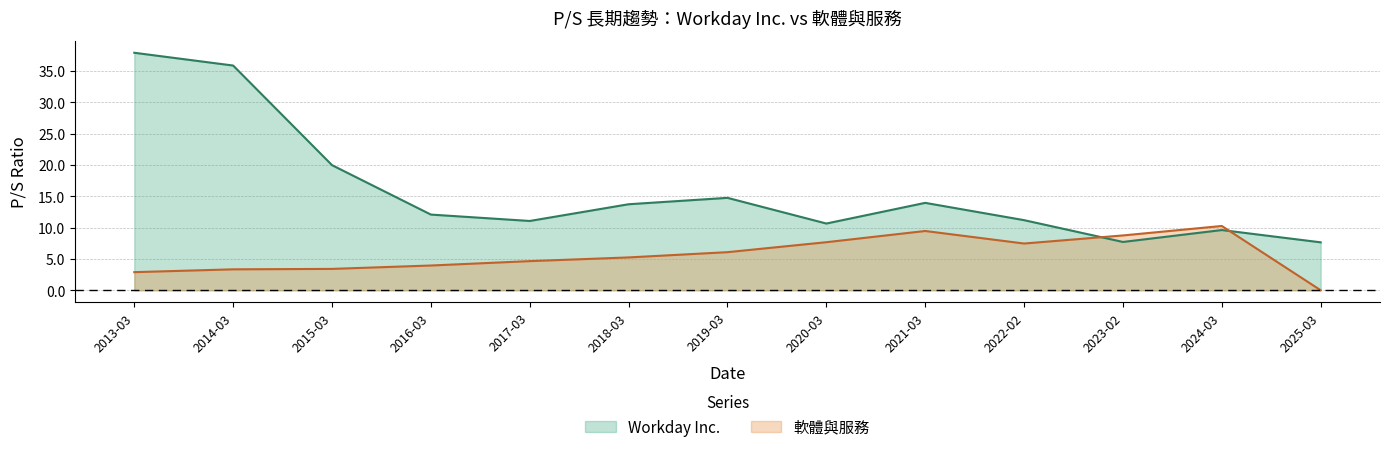

What is the sum of all 軟體與服務 values?

73.2